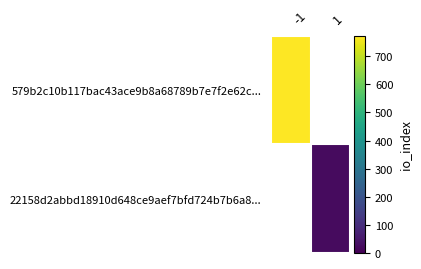

Which category has the lowest value across all series?

1